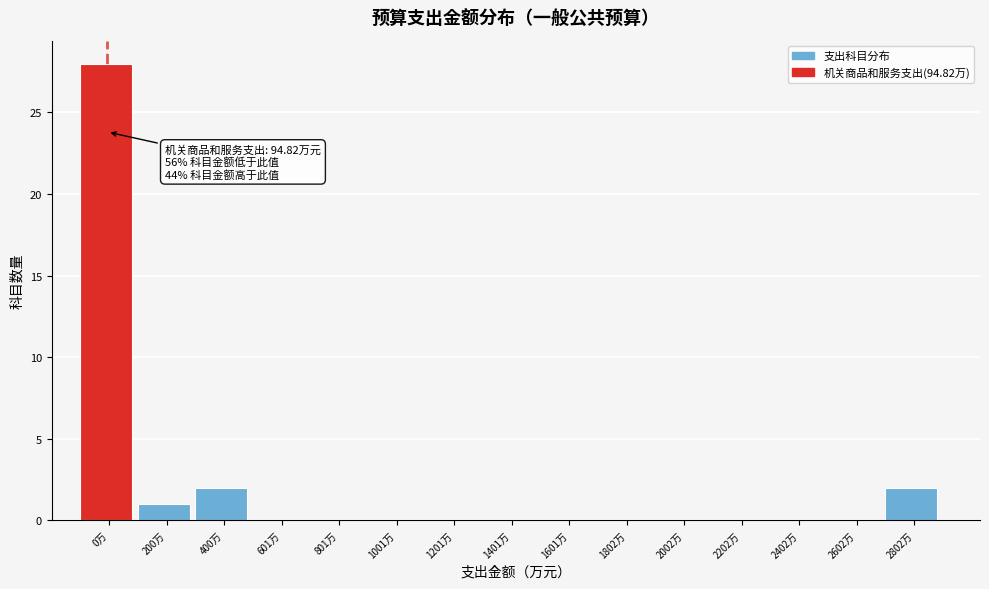

Reading left to right, transcribe all the data shown in this chart.

0万=28	200万=1	400万=2	601万=0	801万=0	1001万=0	1201万=0	1401万=0	1601万=0	1802万=0	2002万=0	2202万=0	2402万=0	2602万=0	2802万=2